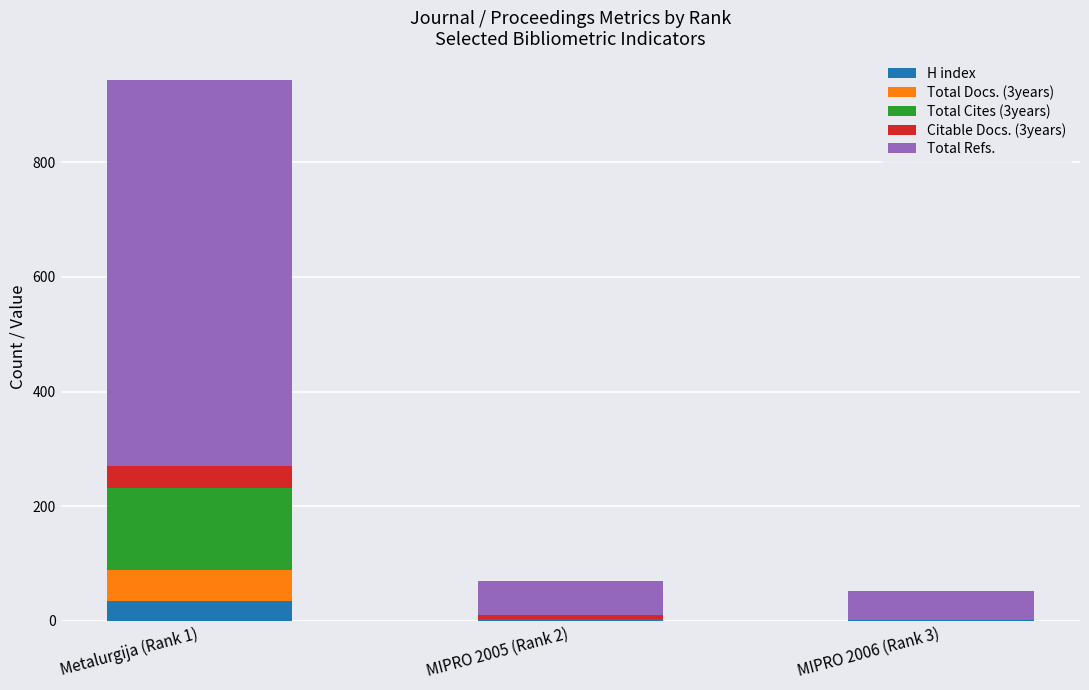

At which category is the sum across all series the highest?

Metalurgija (Rank 1)